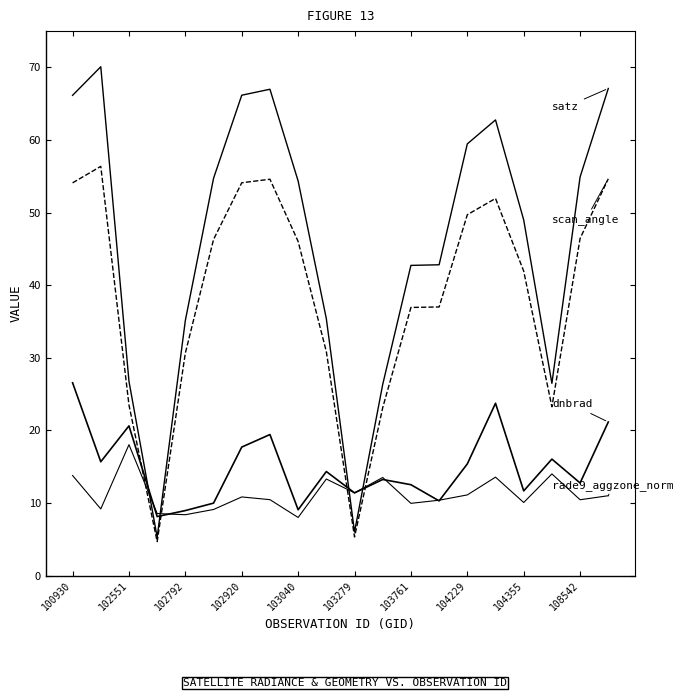

Is this an area chart (filled region under the line)?

No